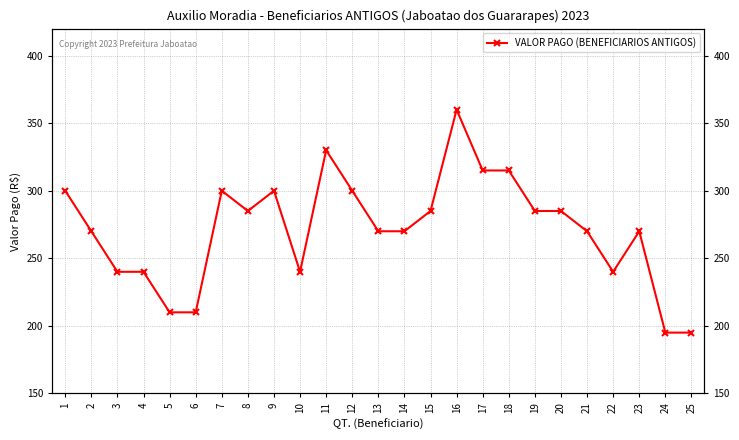

List the labels in order of value, smallest first.

24, 25, 5, 6, 3, 4, 10, 22, 2, 13, 14, 21, 23, 8, 15, 19, 20, 1, 7, 9, 12, 17, 18, 11, 16